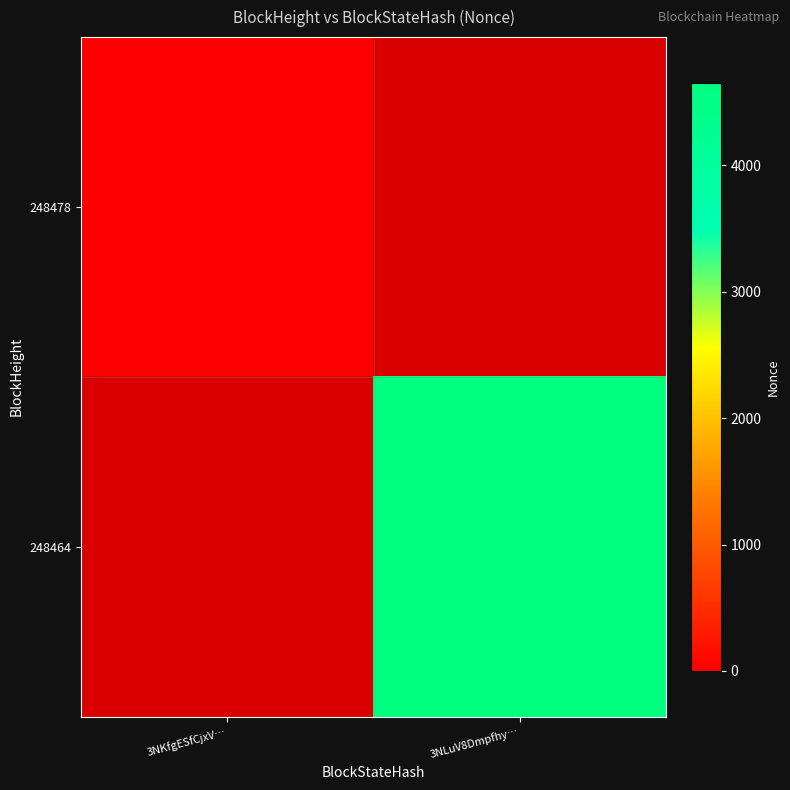

Which label corresponds to the smallest value in the chart?

3NKfgESfCjxV…